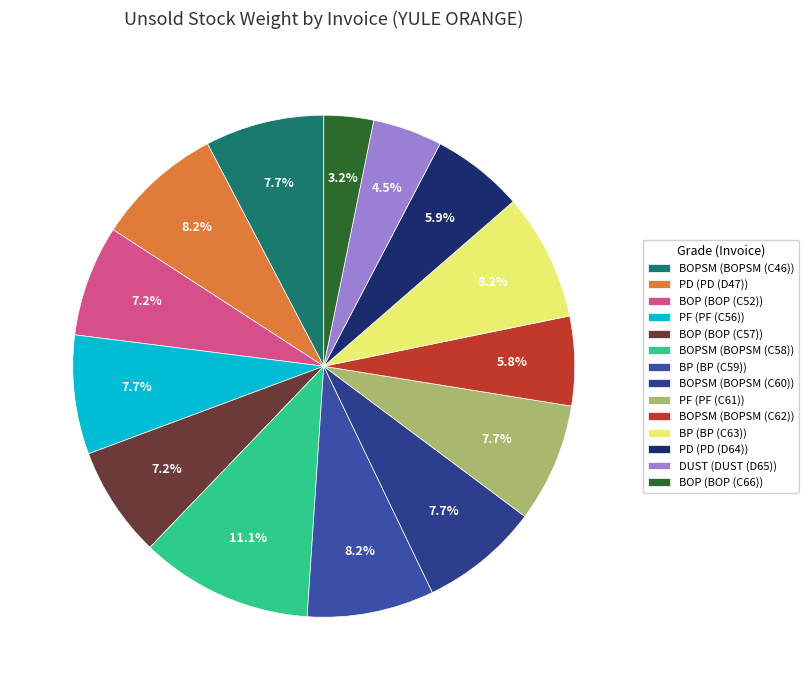

To the nearest percent, what is the average slice percentage?

7%